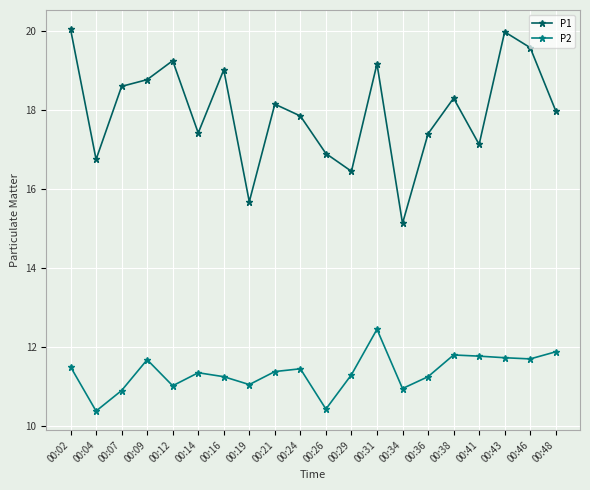

How many categories are shown in the chart?

20